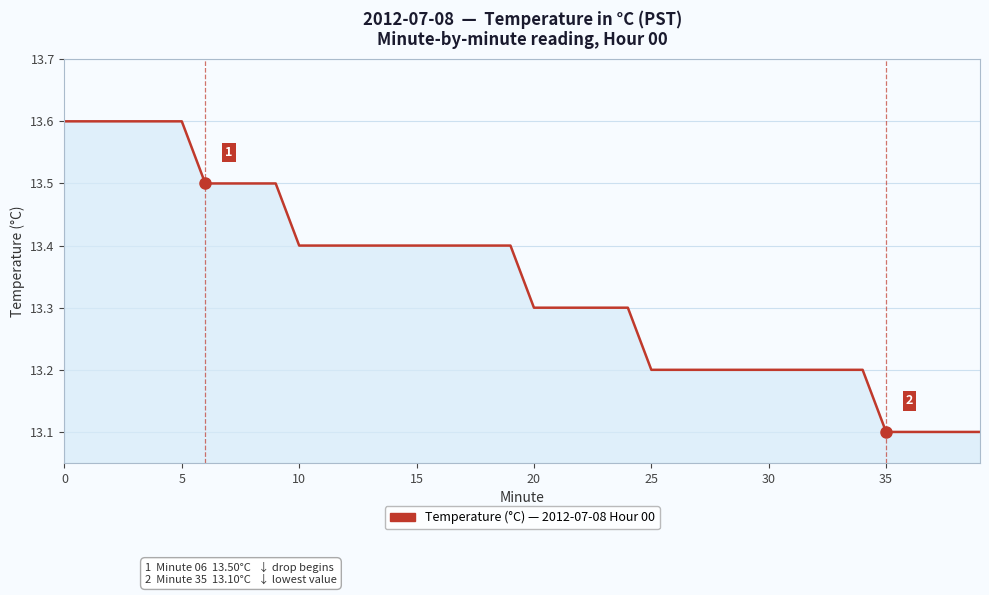

What is the difference between the maximum and minimum values?

0.5